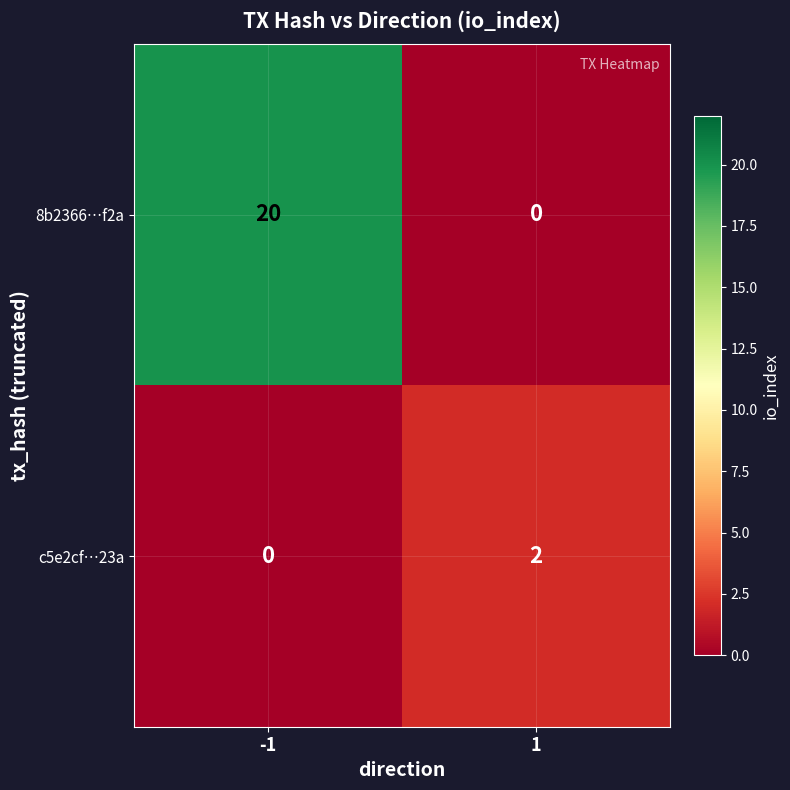

What is the difference between the highest and lowest values at -1?

20